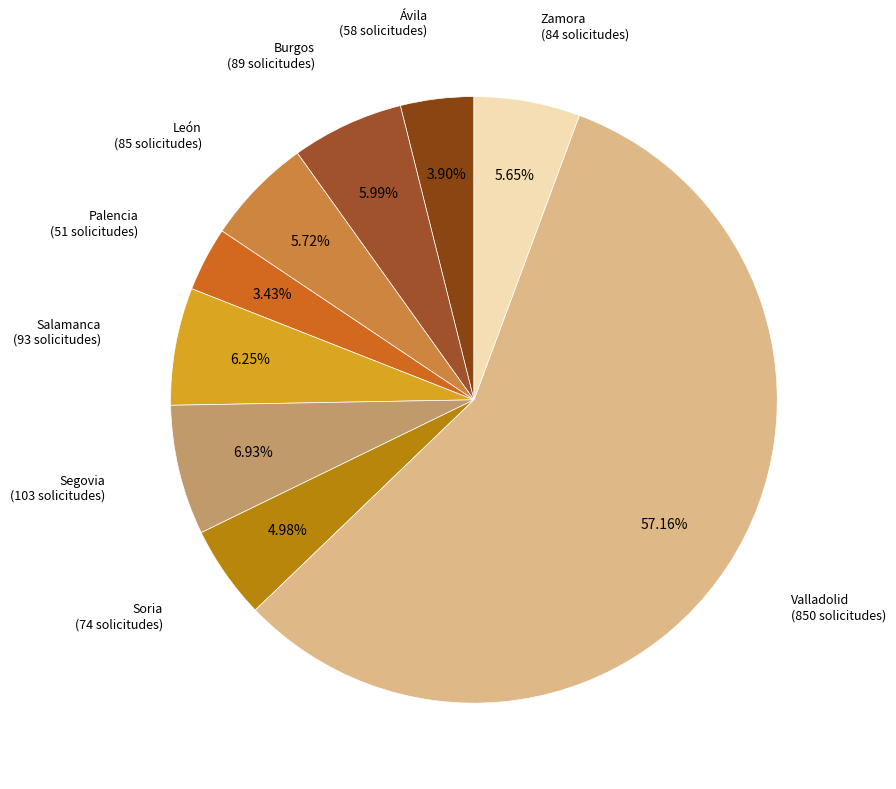

How many slices are in this pie chart?

9